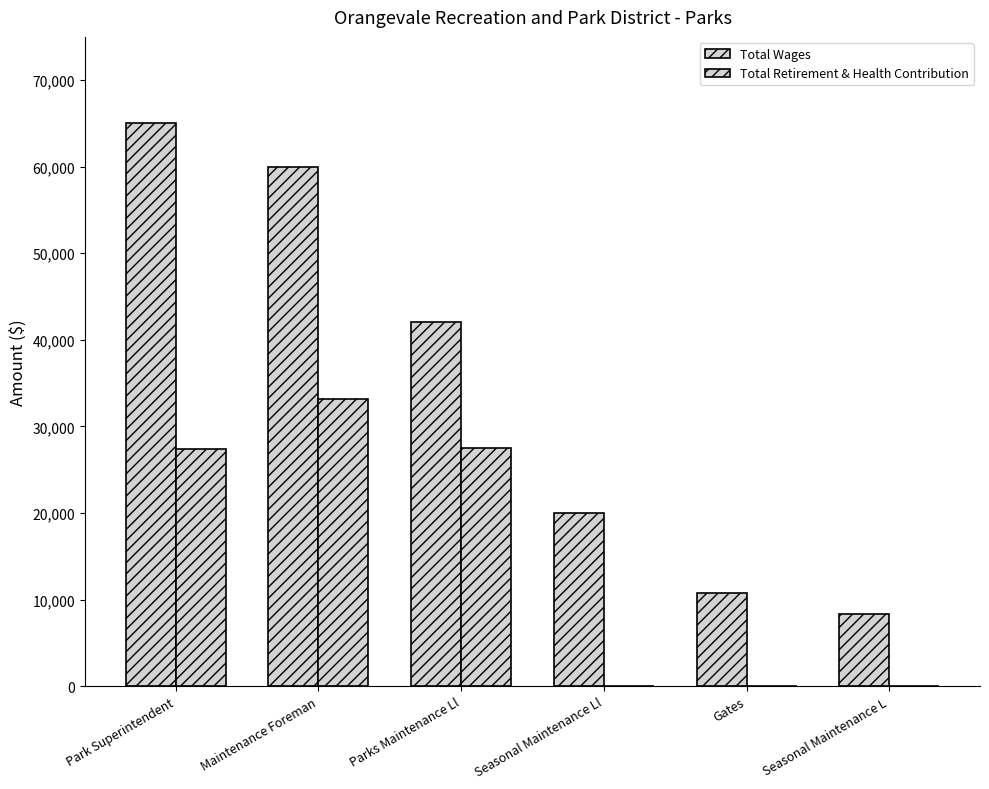

How many data points does each series have?

6